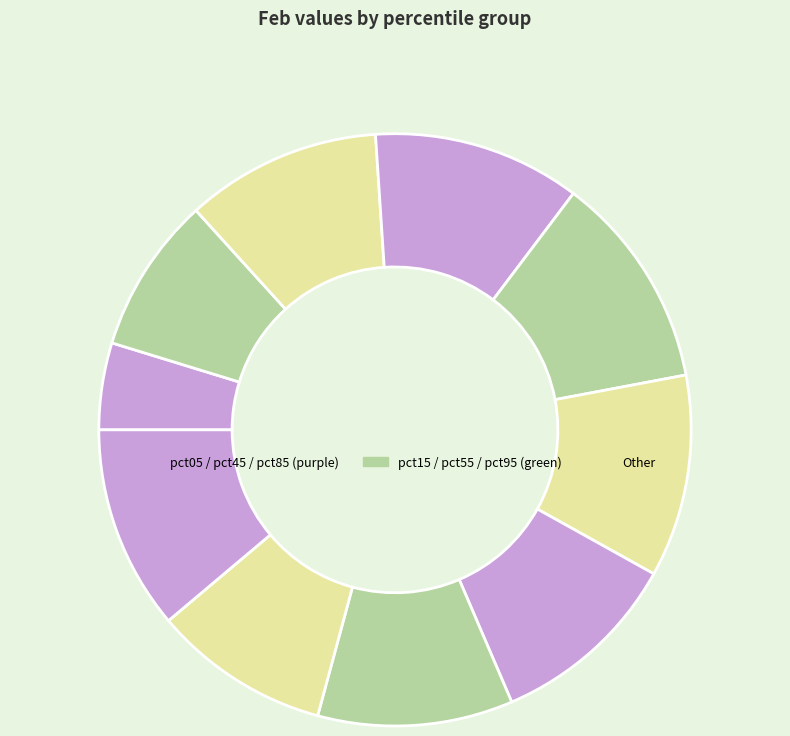

How many segments does this pie chart have?

10